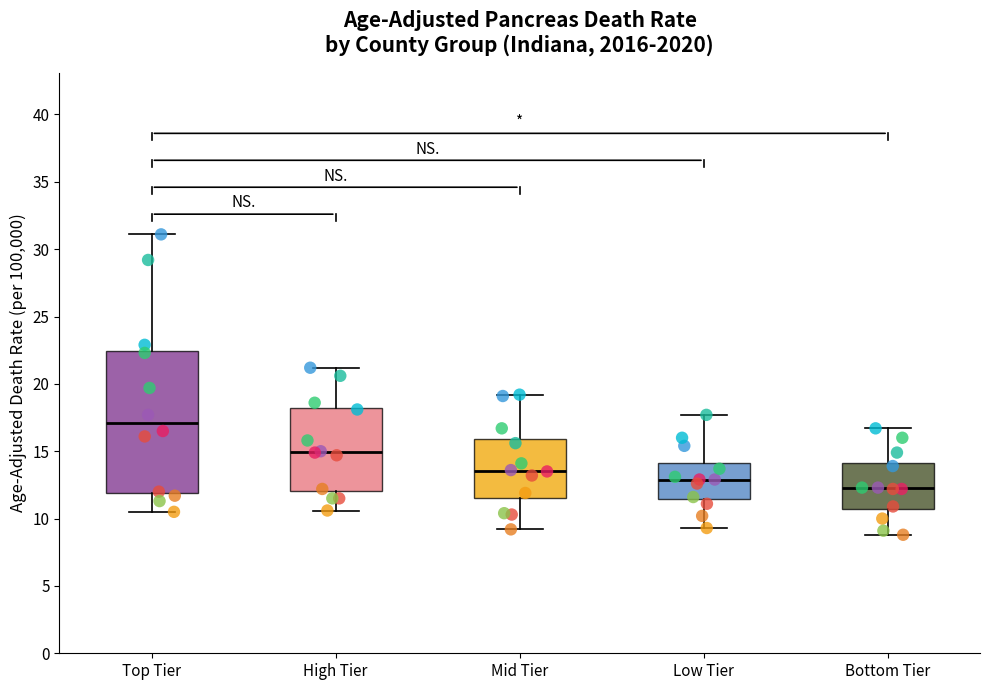

Where is the lower edge of the box for High Tier on the y-axis? The values are not printed on the chart, so give them approximately, as read against the axis.

12.0